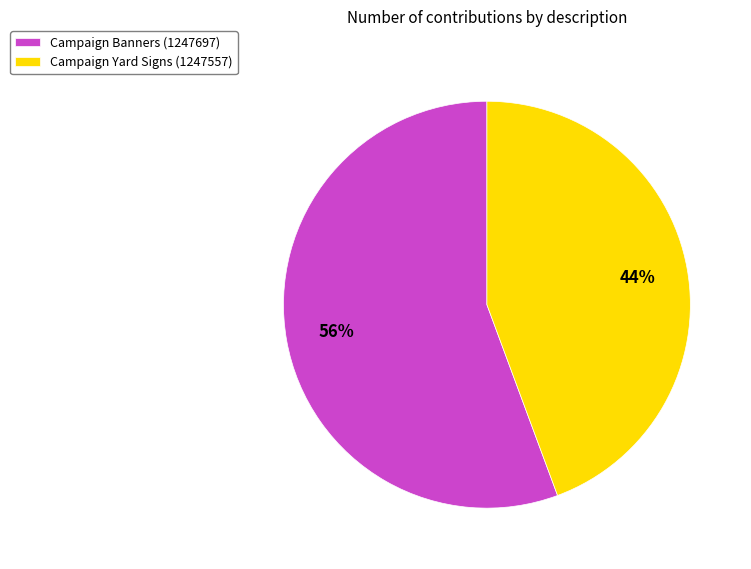

Is the sum of Campaign Banners (1247697) and Campaign Yard Signs (1247557) greater than half?

Yes